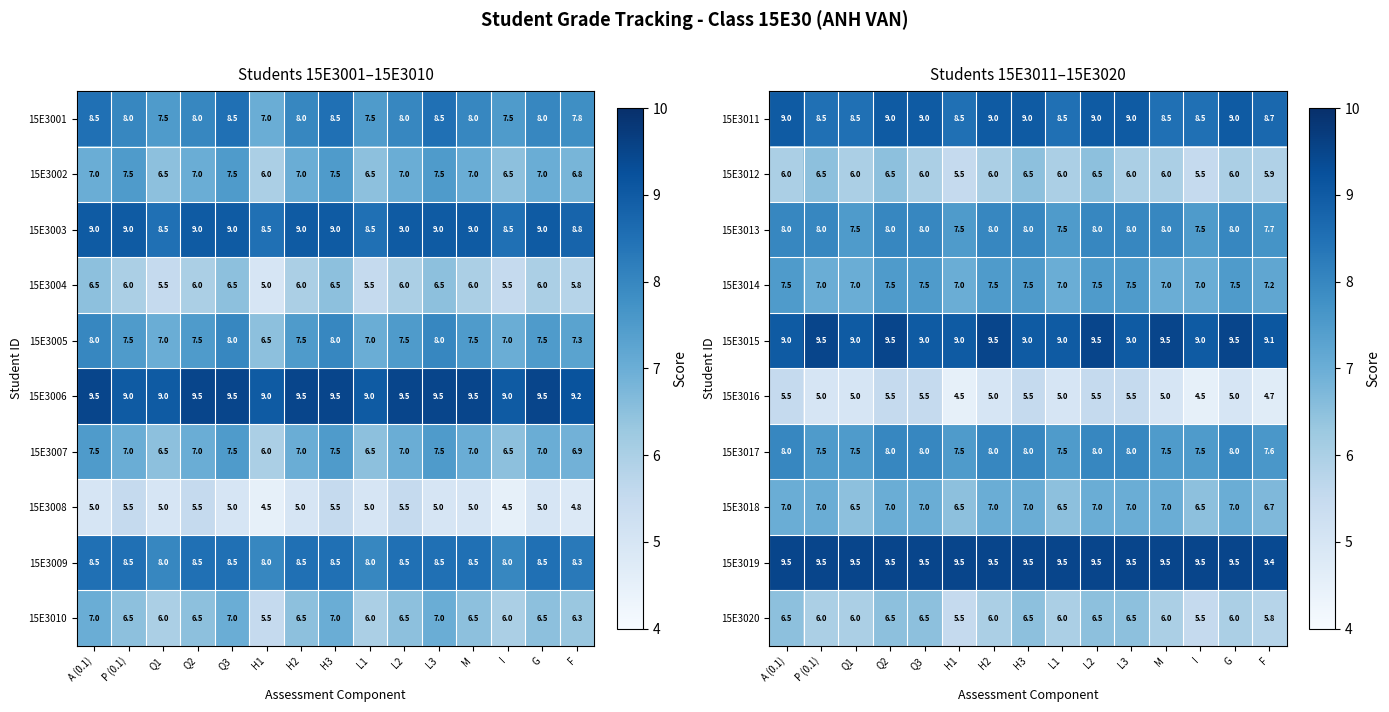

Is the value of 15E3019 at H3 greater than the value of 15E3013 at M?

Yes